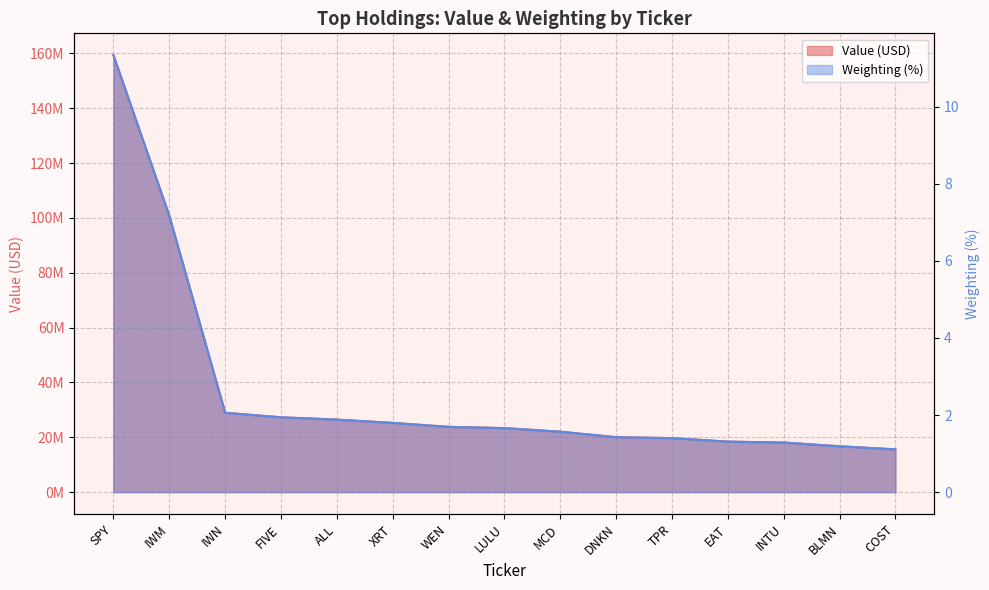

What is the spread (max minus min) of values at IWM?

100791992.8